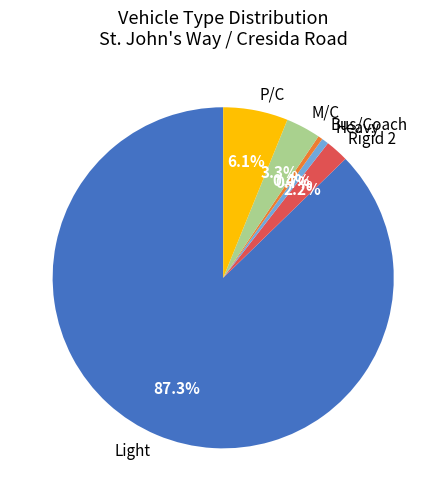

Which slice is the largest?

Light